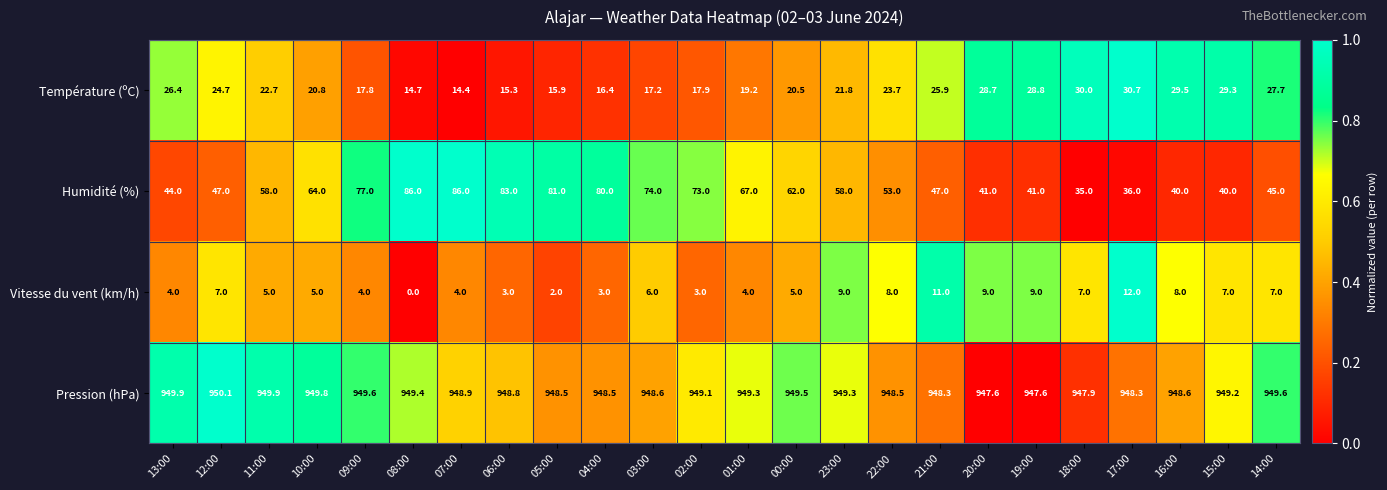

Which series changed the most between 22:00 and 20:00?

Humidité (%)